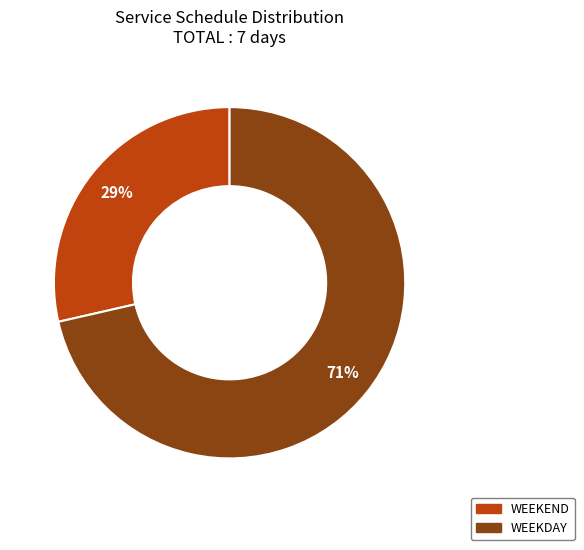

To the nearest percent, what is the average slice percentage?

50%